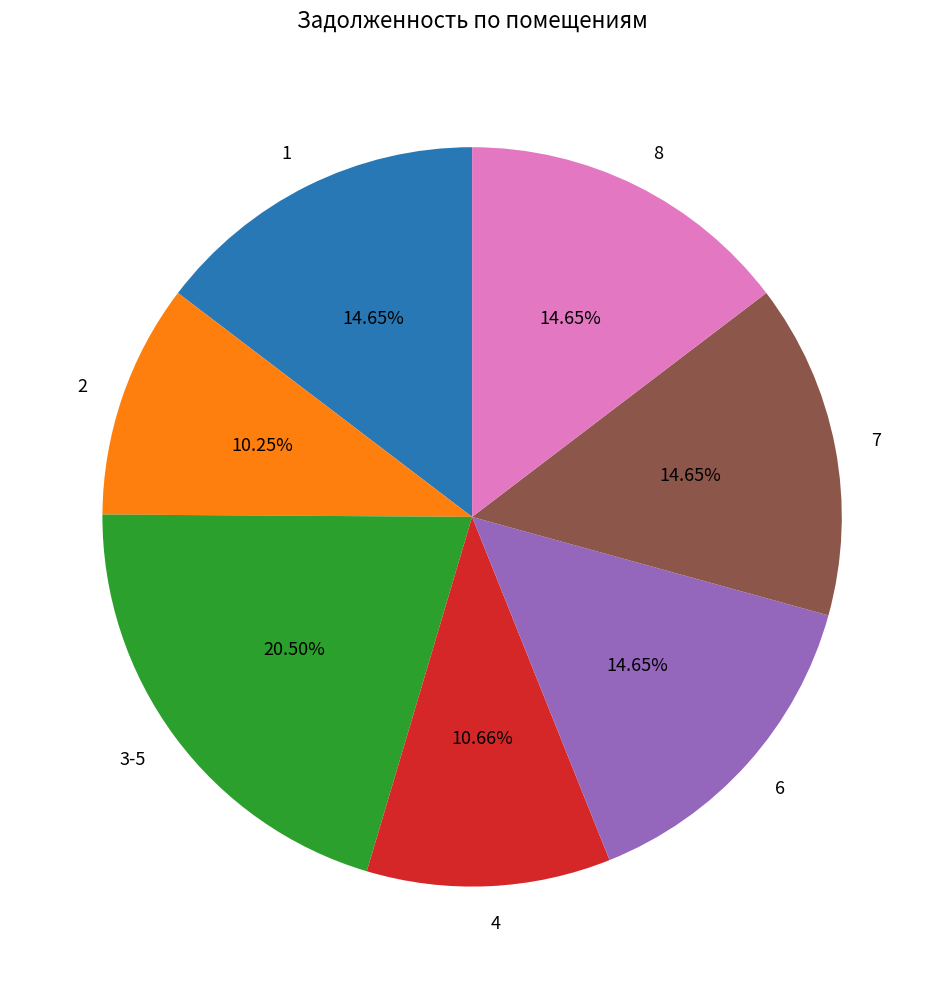

What percentage is the 6 slice, to the nearest percent?

15%